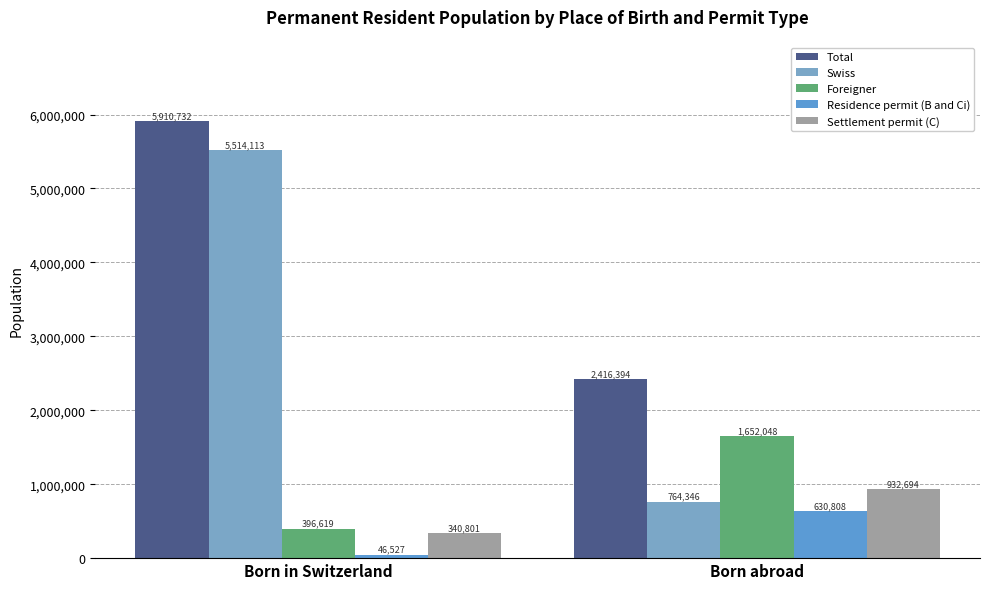

What is the value of the Settlement permit (C) bar at the 1st from the left?

340801